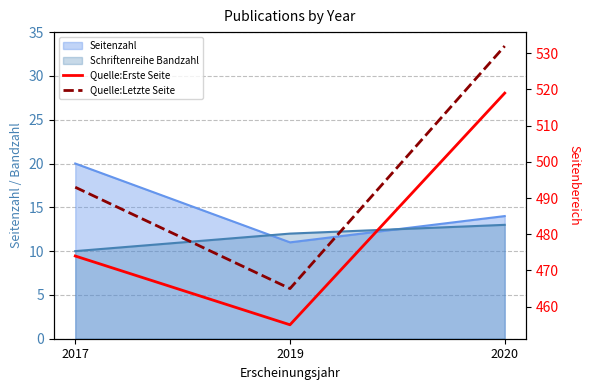

What is the value of the Quelle:Letzte Seite point at the 2nd from the left?

465